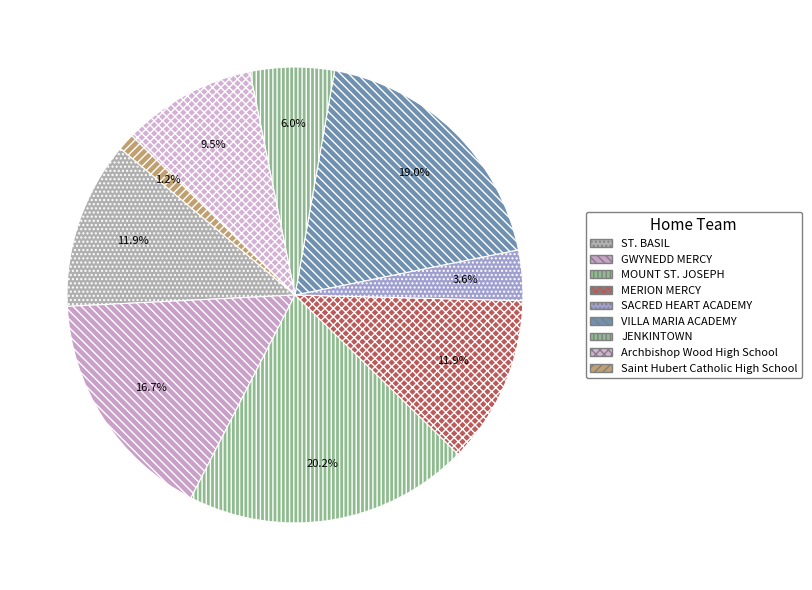

Which slice is the smallest?

Saint Hubert Catholic High School